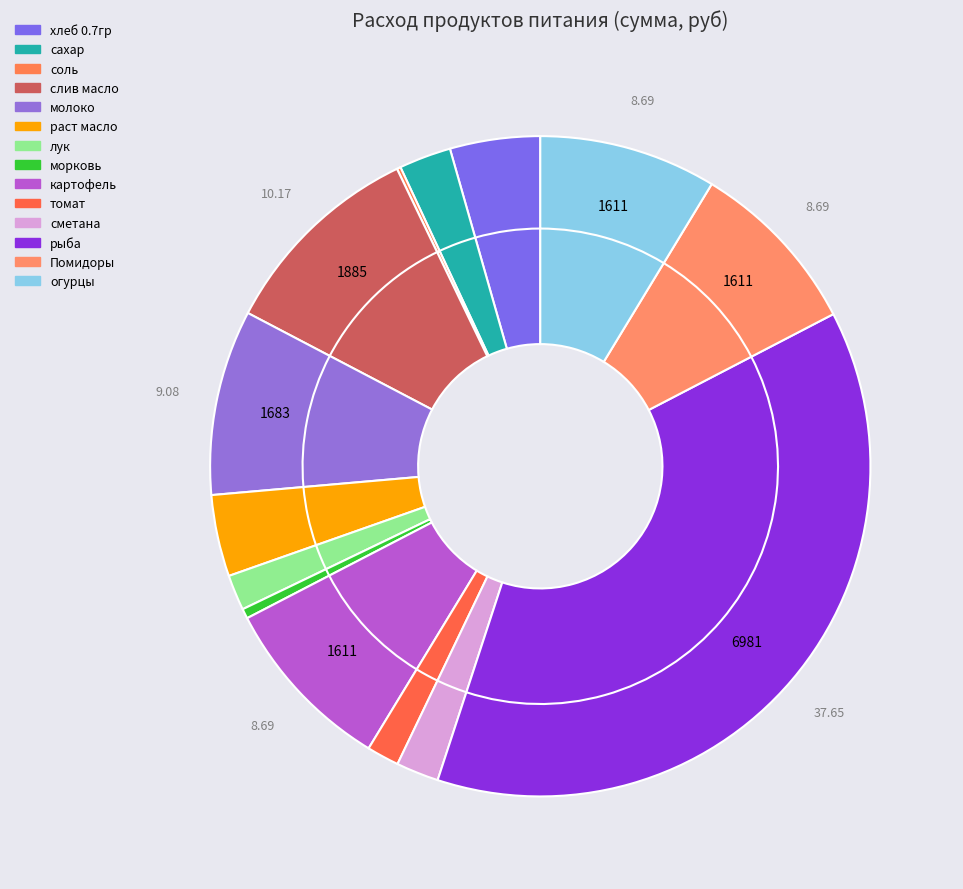

How many segments does this pie chart have?

14